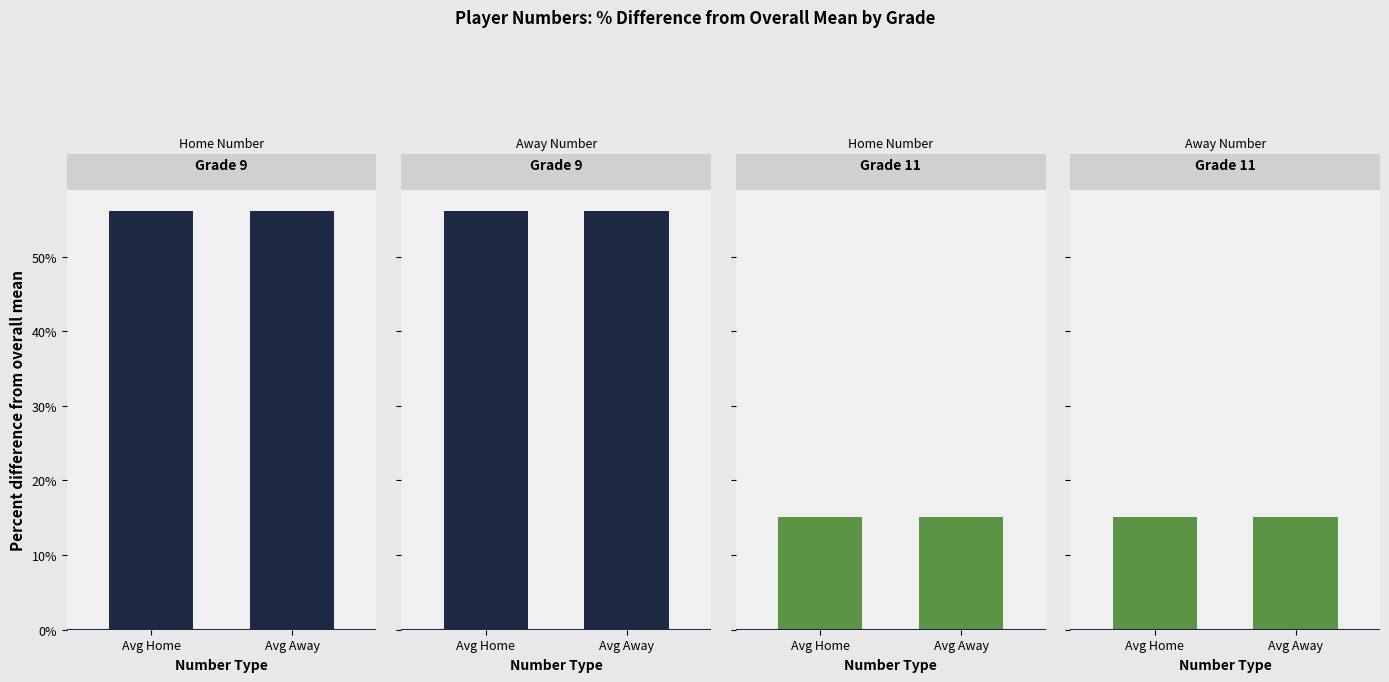

True or false: Grade 9 – Home Number has a value of 56.2 at Avg Home.

True